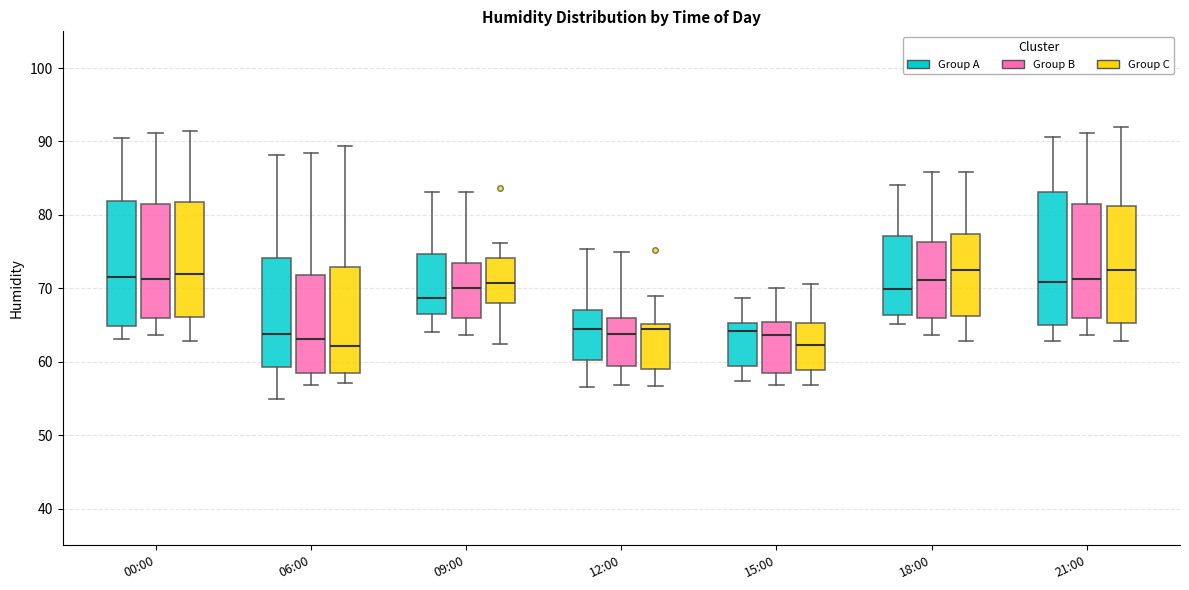

Where does the median line of the box for 21:00 (Group B) sit on the y-axis? The values are not printed on the chart, so give them approximately, as read against the axis.

71